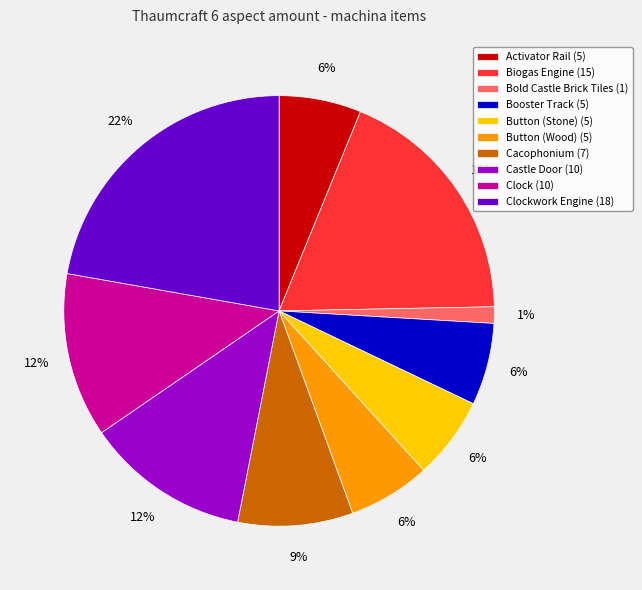

Between Biogas Engine (15) and Bold Castle Brick Tiles (1), which is larger?

Biogas Engine (15)